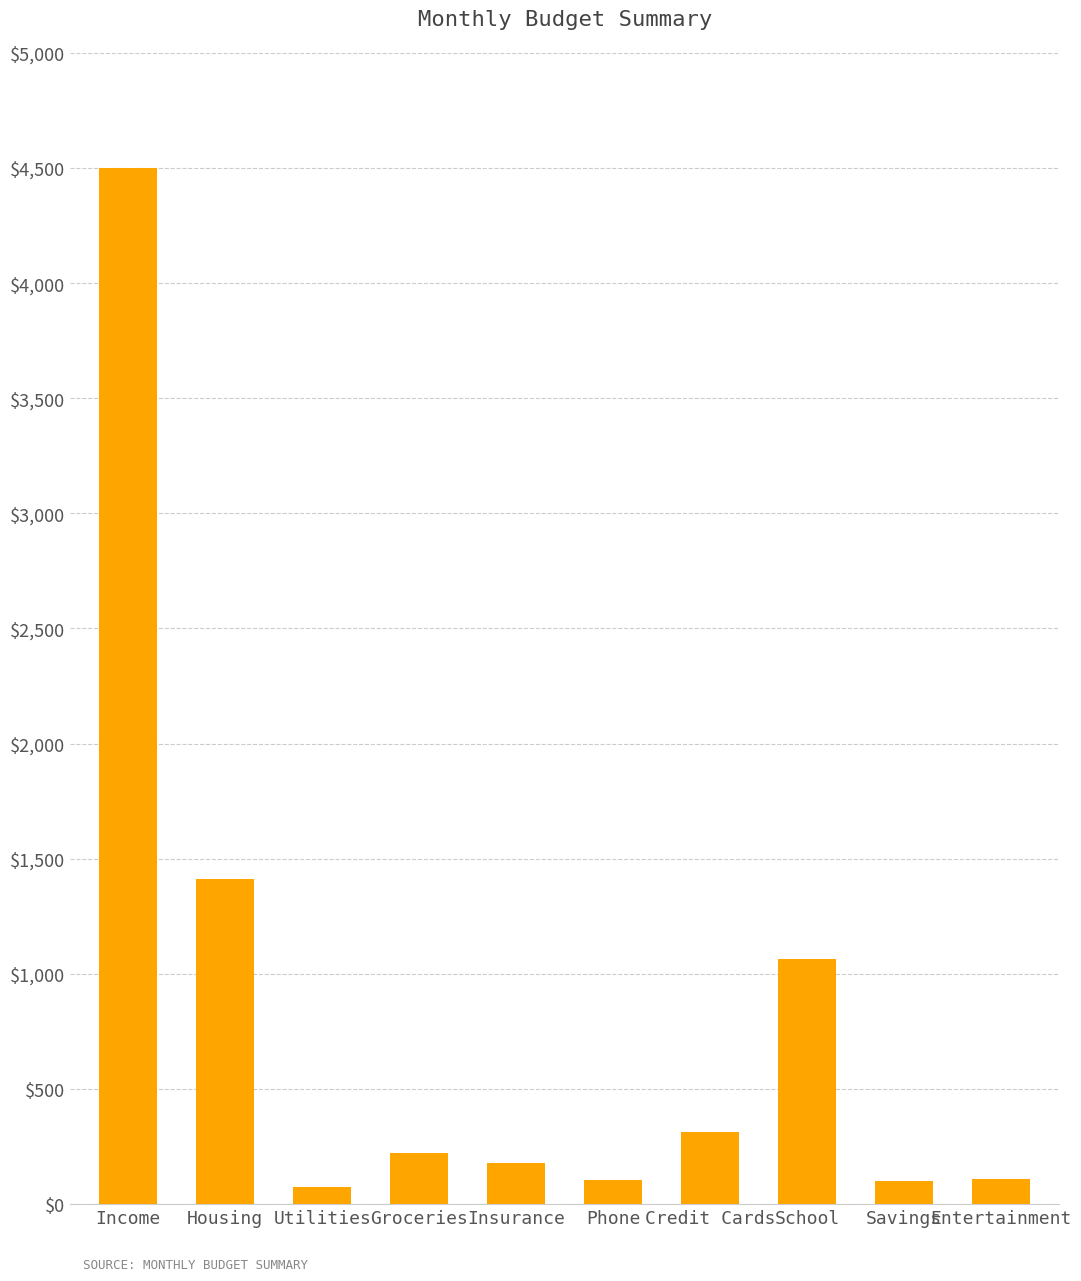

What is the maximum value shown in the chart?

4500